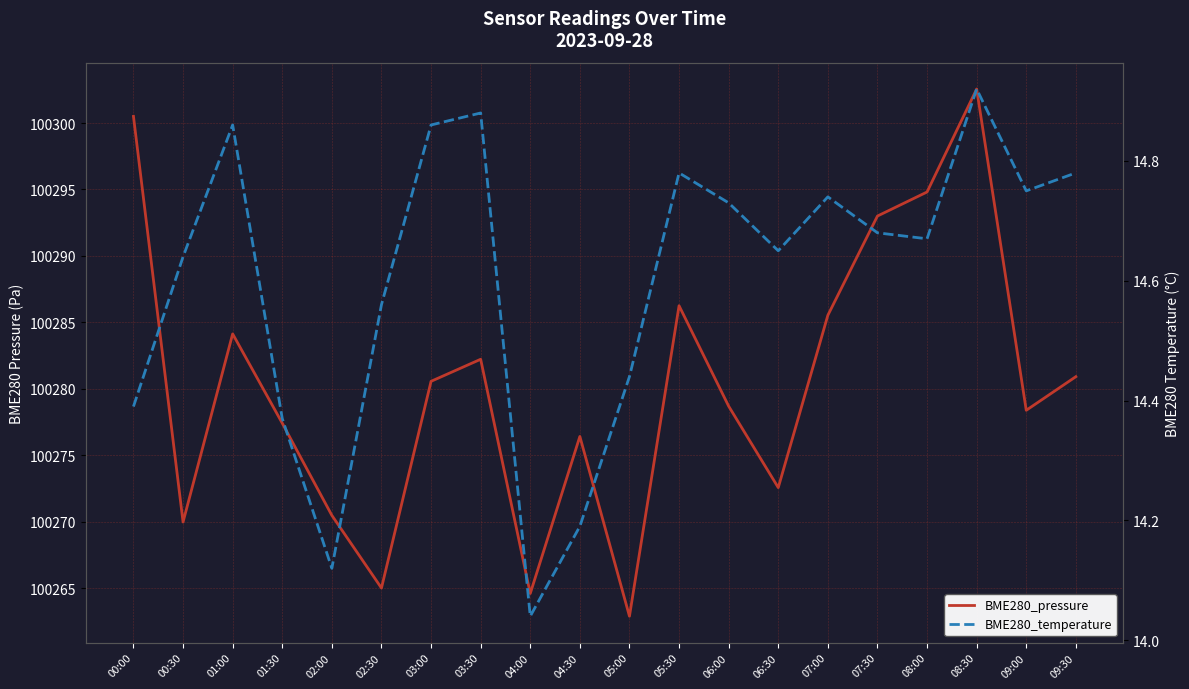

Rank the series at 04:30 from lowest to highest value.

BME280_temperature, BME280_pressure